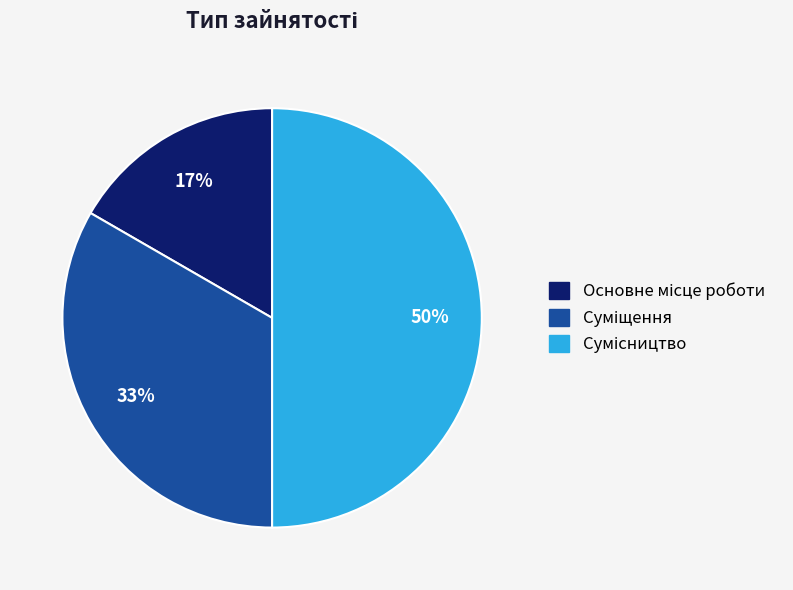

To the nearest percent, what is the difference between the largest and smallest slice percentages?

33%